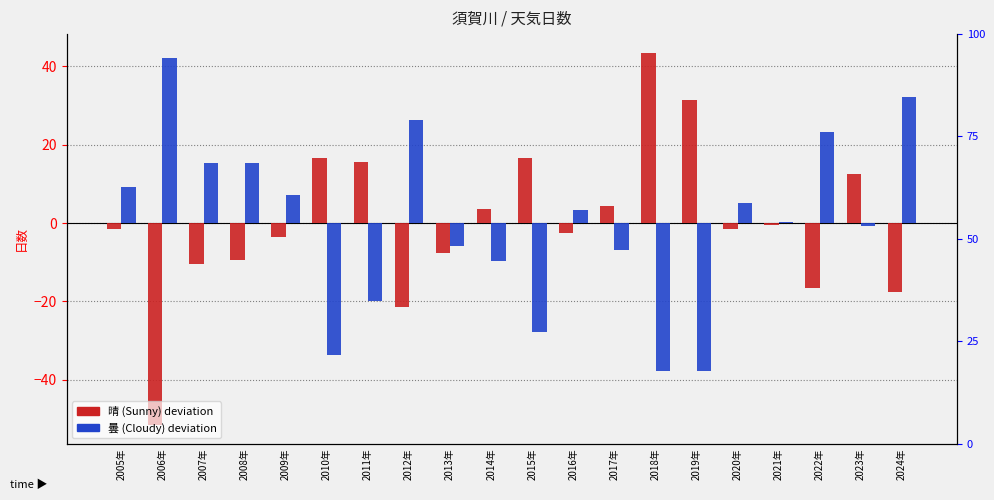

How many data points in 晴 (Sunny days) are above -1?

9